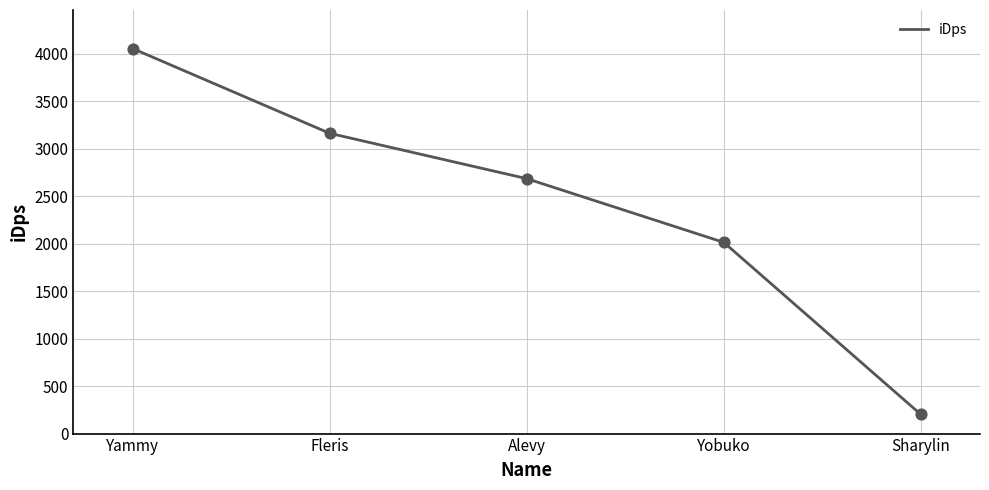

Which has a higher value, Alevy or Fleris?

Fleris